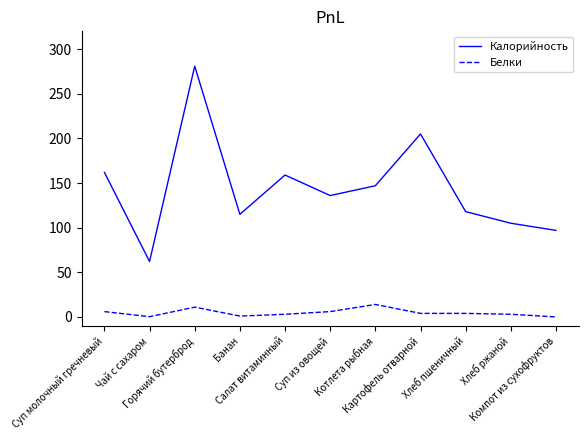

Where does the Белки series first go above 4?

Суп молочный гречневый